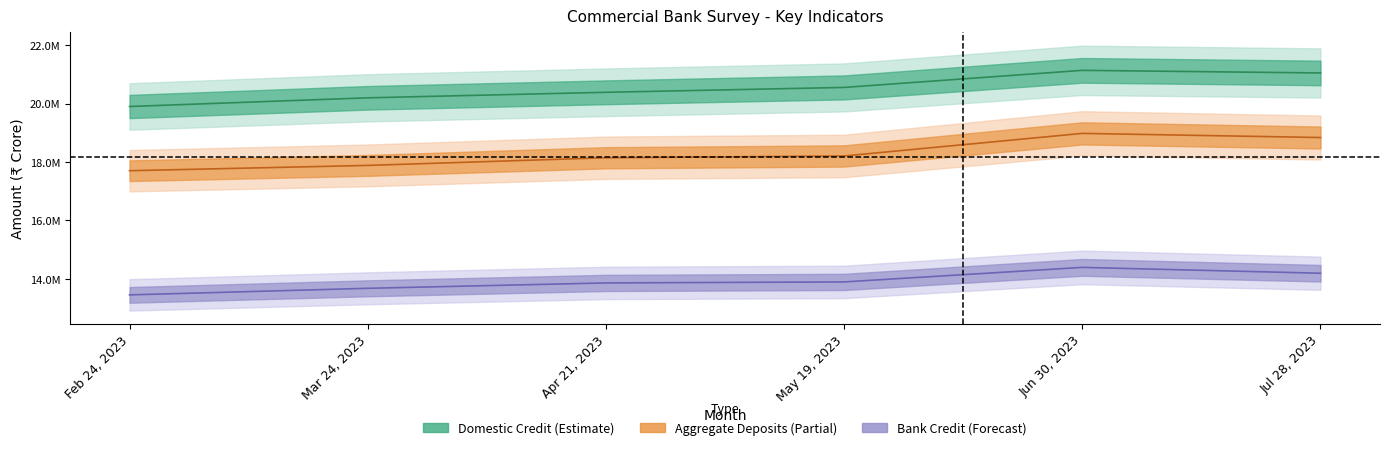

How many lines are shown in the chart?

3